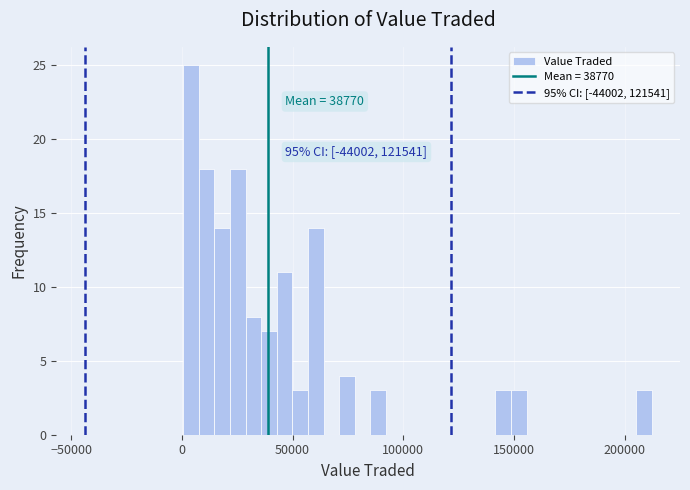

Read against the x-axis, roughly where is the centre of the tallest bar?

5000